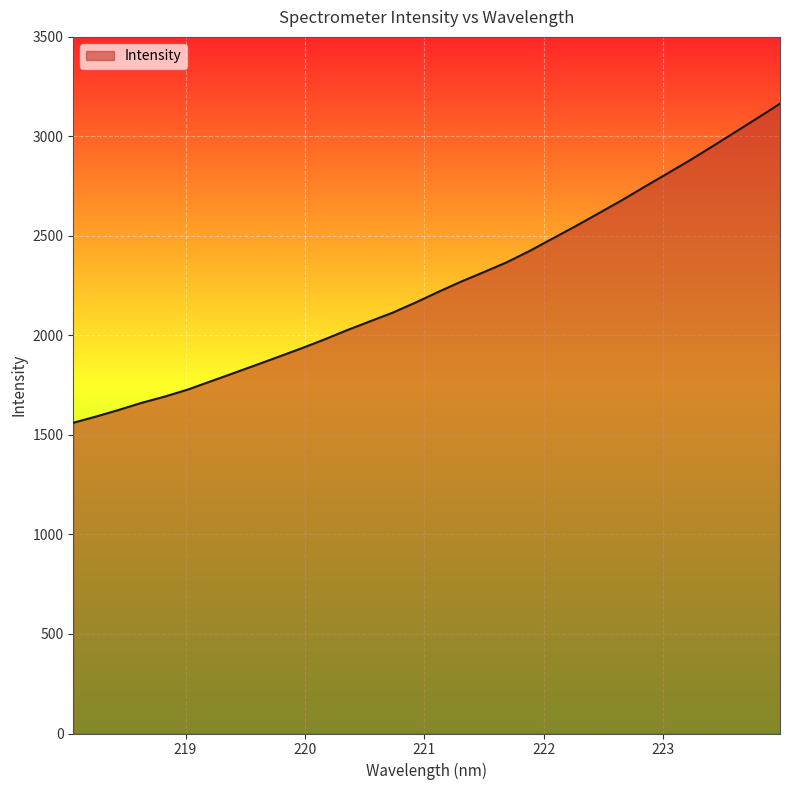

What is the maximum value shown in the chart?

3164.6